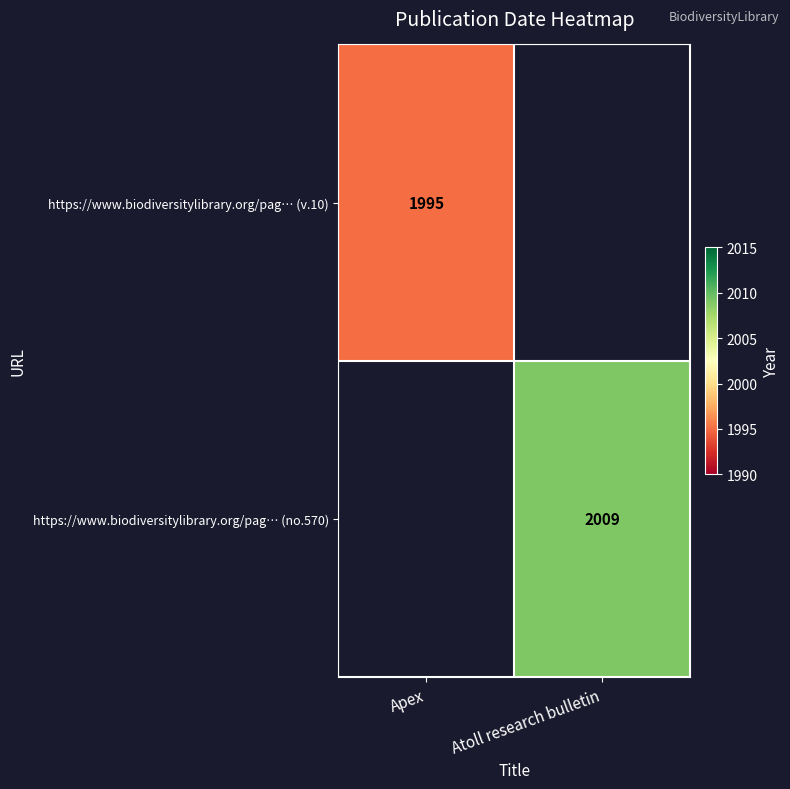

The https://www.biodiversitylibrary.org/pag… (no.570) series shows 2009 at Atoll research bulletin. True or false?

True